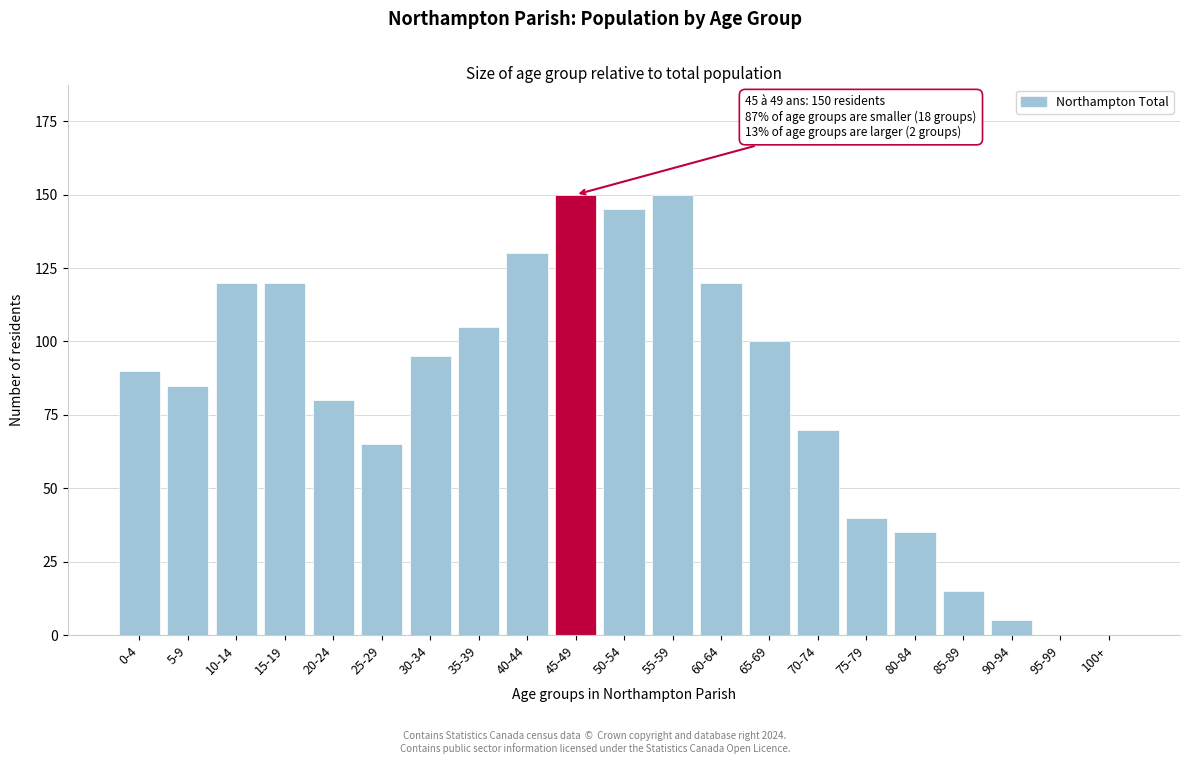

Reading right to left, extract all data points from this chart.

100+=0	95-99=0	90-94=5	85-89=15	80-84=35	75-79=40	70-74=70	65-69=100	60-64=120	55-59=150	50-54=145	45-49=150	40-44=130	35-39=105	30-34=95	25-29=65	20-24=80	15-19=120	10-14=120	5-9=85	0-4=90